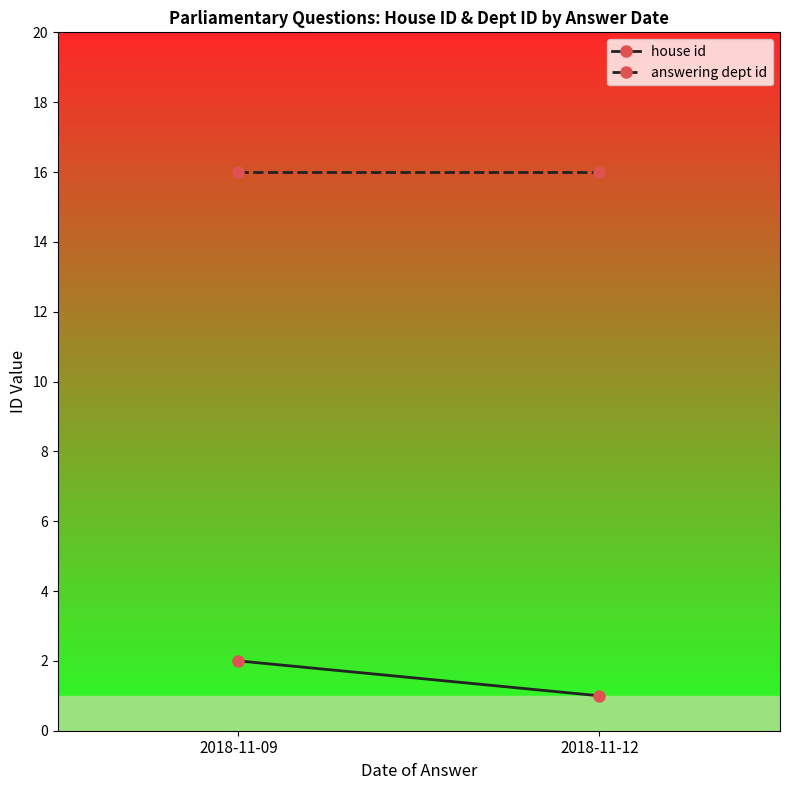

Reading left to right, extract all data points from this chart.

house id: 2018-11-09=2	2018-11-12=1
answering dept id: 2018-11-09=16	2018-11-12=16